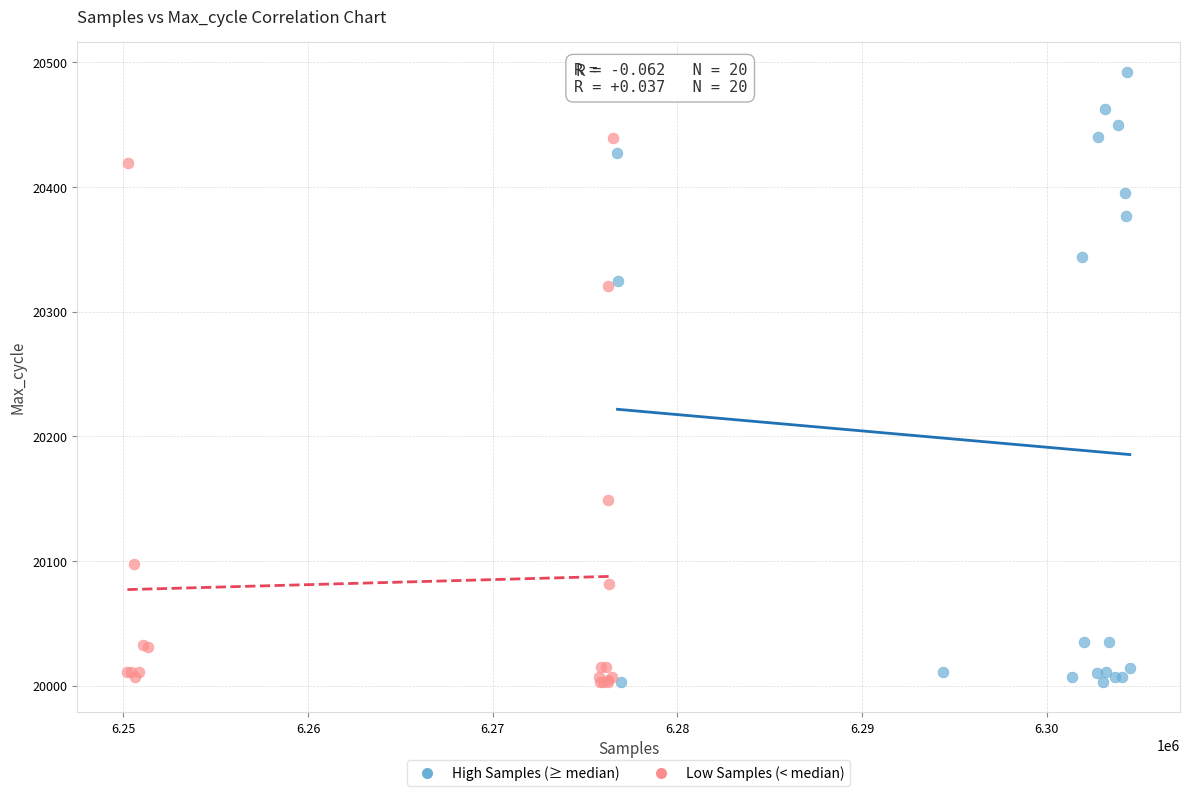

Which series contains the highest Y value?

High Samples (≥ median)